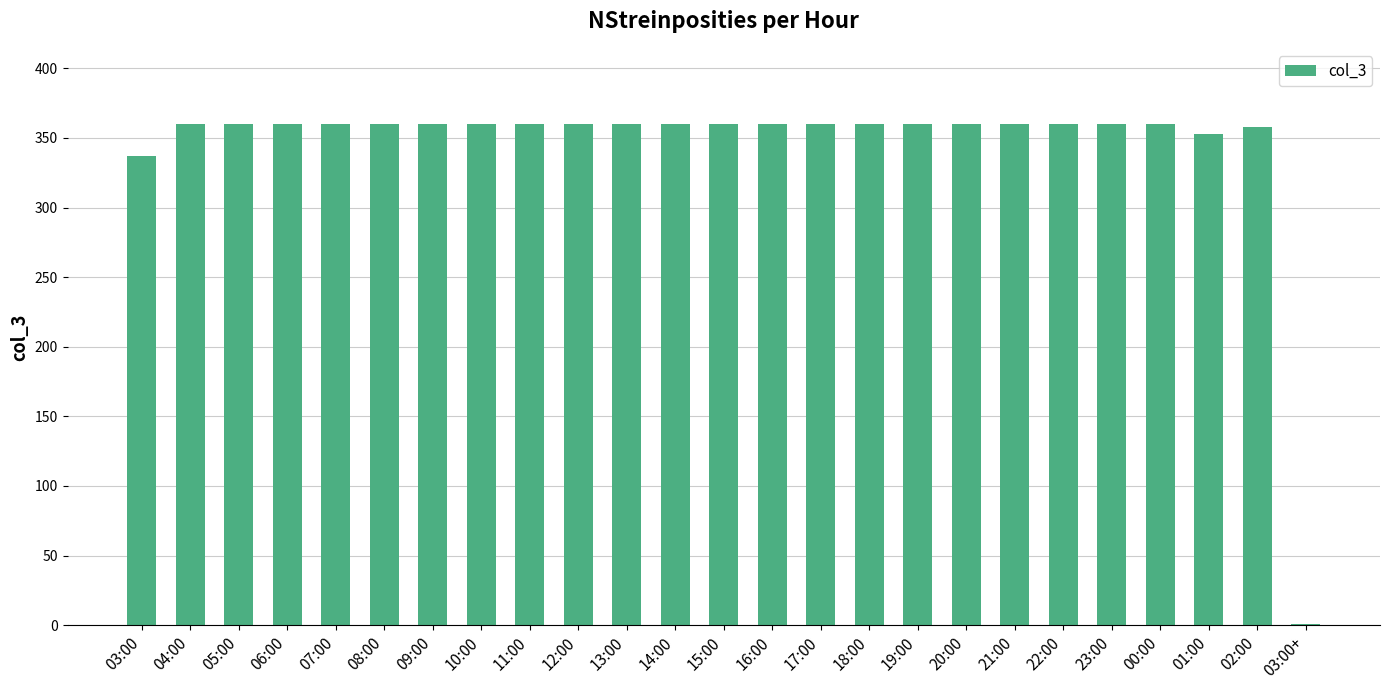

Between 00:00 and 01:00, which is larger?

00:00